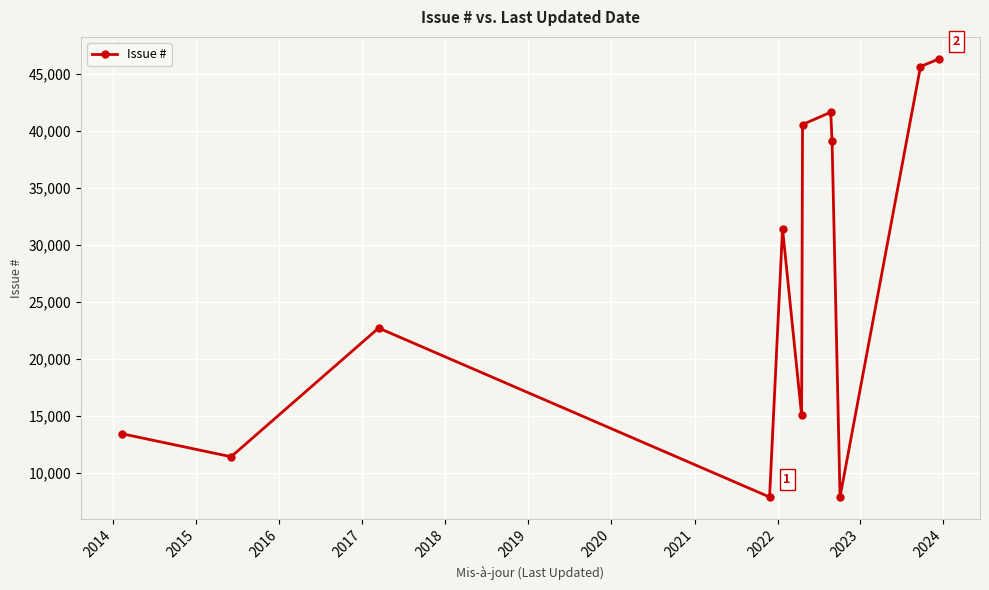

What is the greatest value displayed?

46341